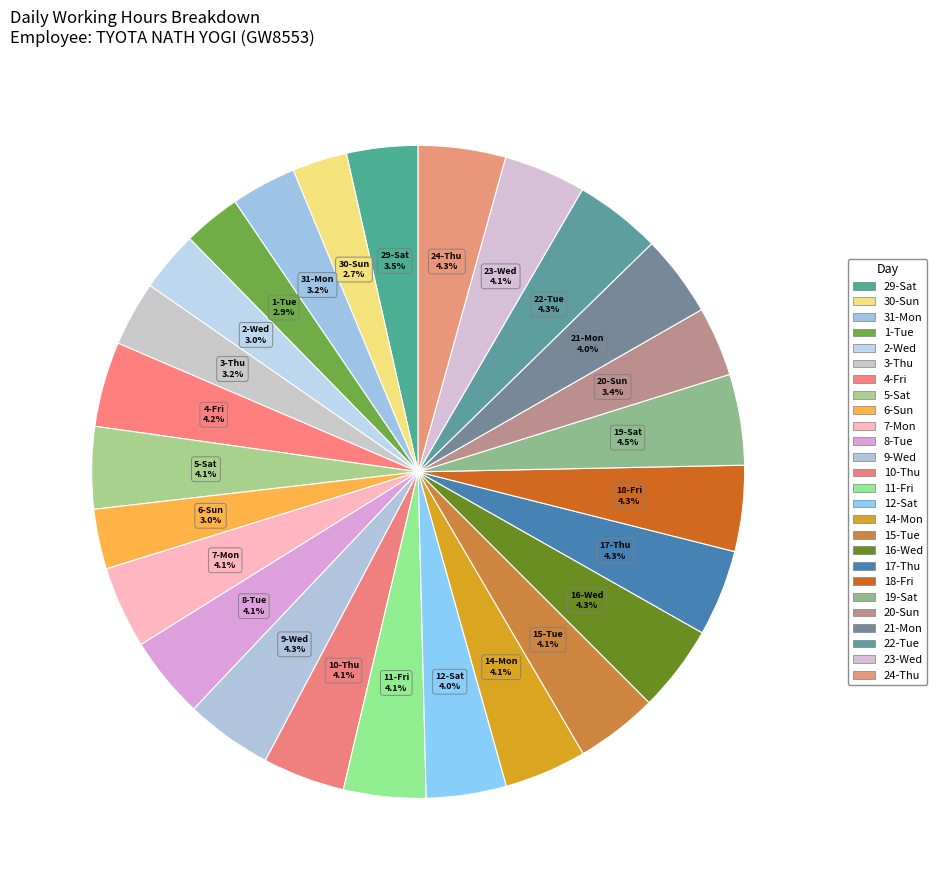

Which has a higher value, 19-Sat or 17-Thu?

19-Sat